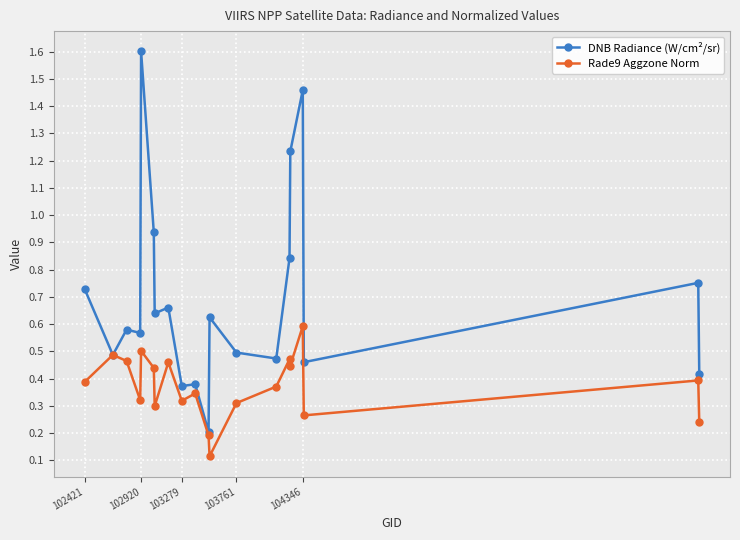

List the series in order of their overall mean, highest first.

DNB Radiance (W/cm²/sr), Rade9 Aggzone Norm